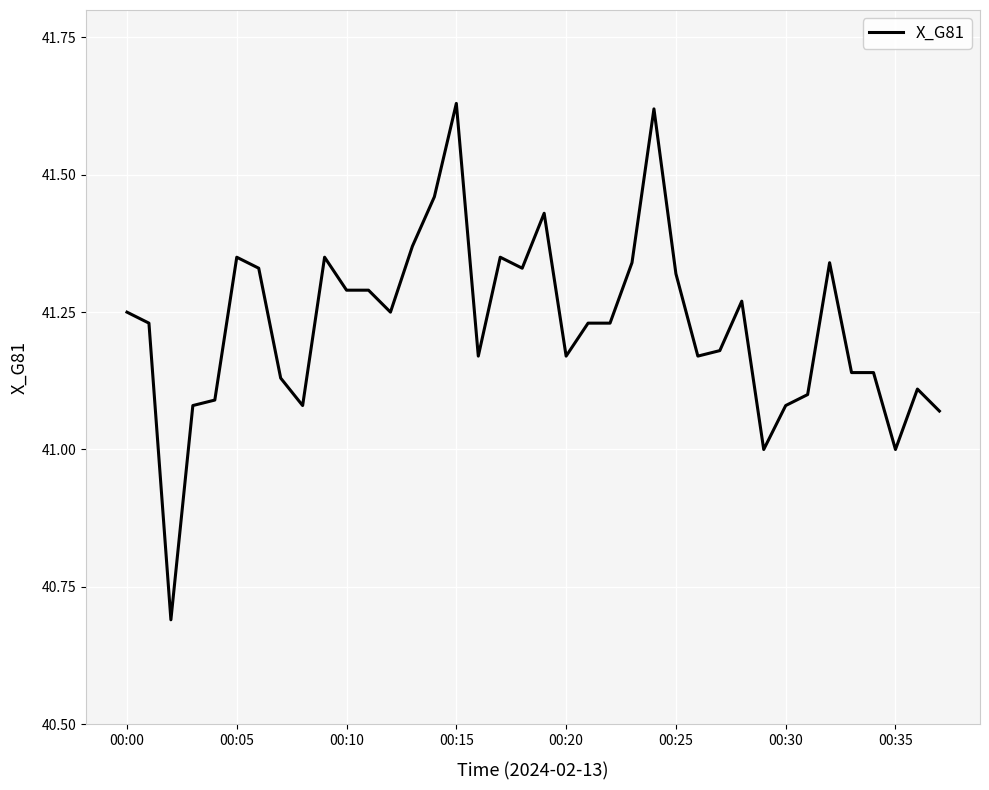

What is the difference between the maximum and minimum values?

0.9